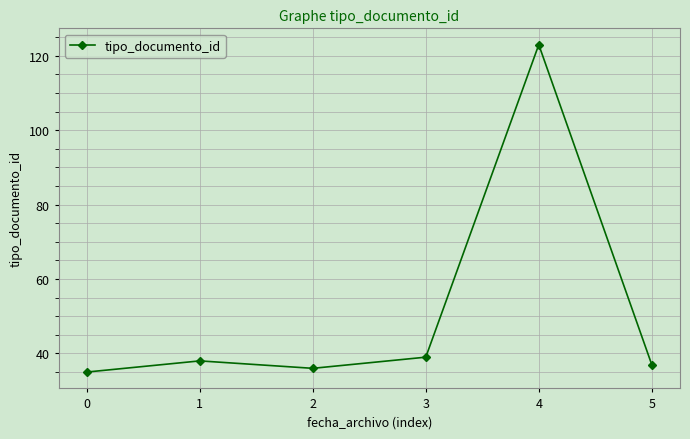

How many points are lower than both their immediate neighbors (excluding endpoints)?

1